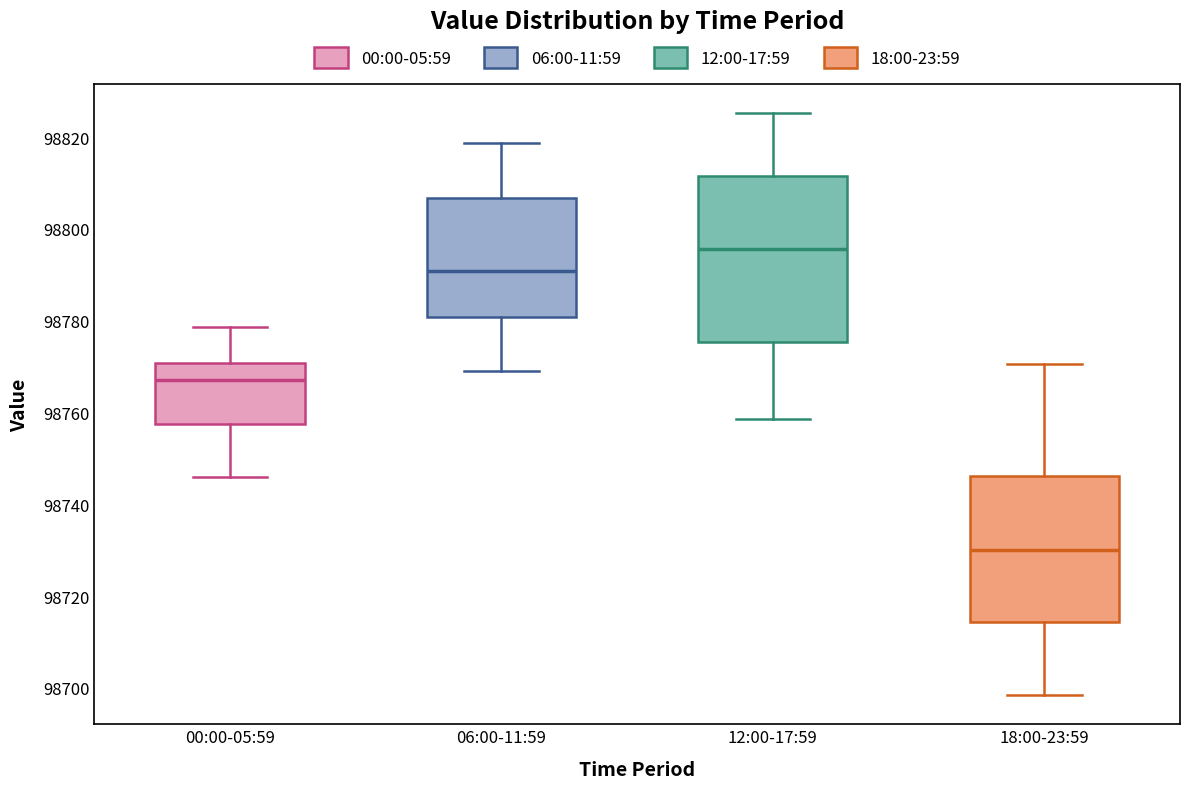

Comparing the boxes themselves (not the whiskers), which one is the tallest?

12:00-17:59